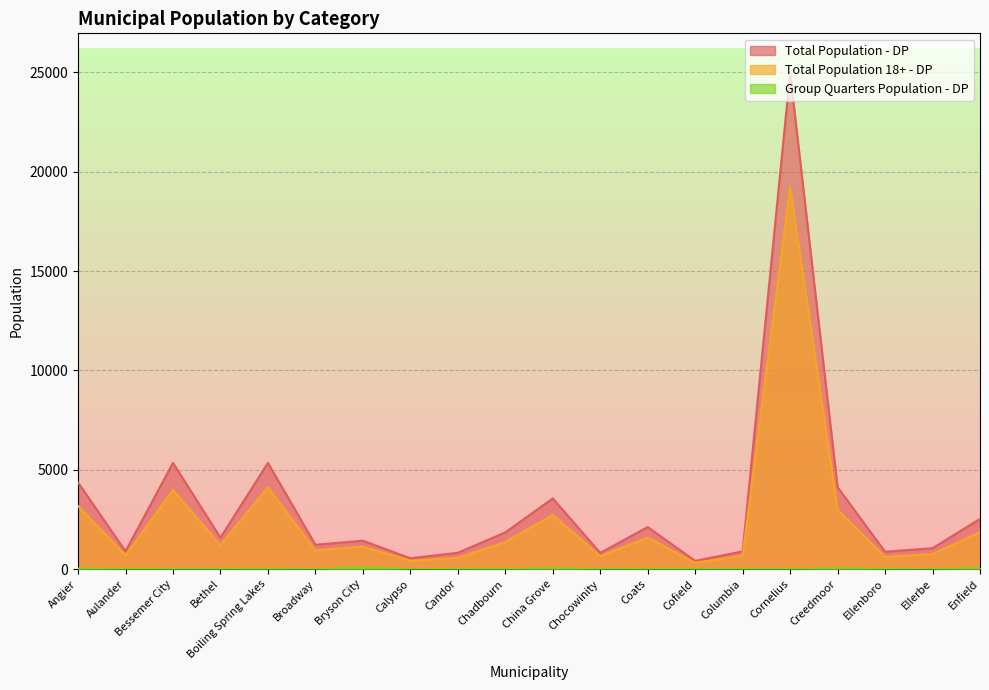

What is the maximum value for Group Quarters Population - DP?

78